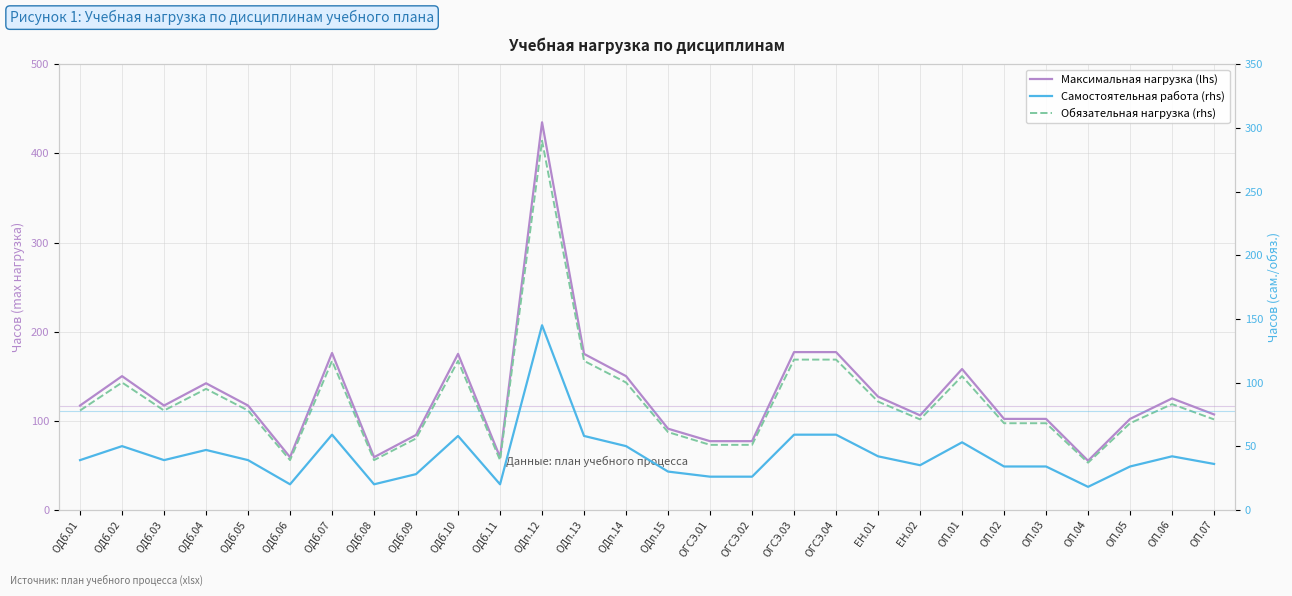

What is the label of the 27th point from the left?

ОП.06